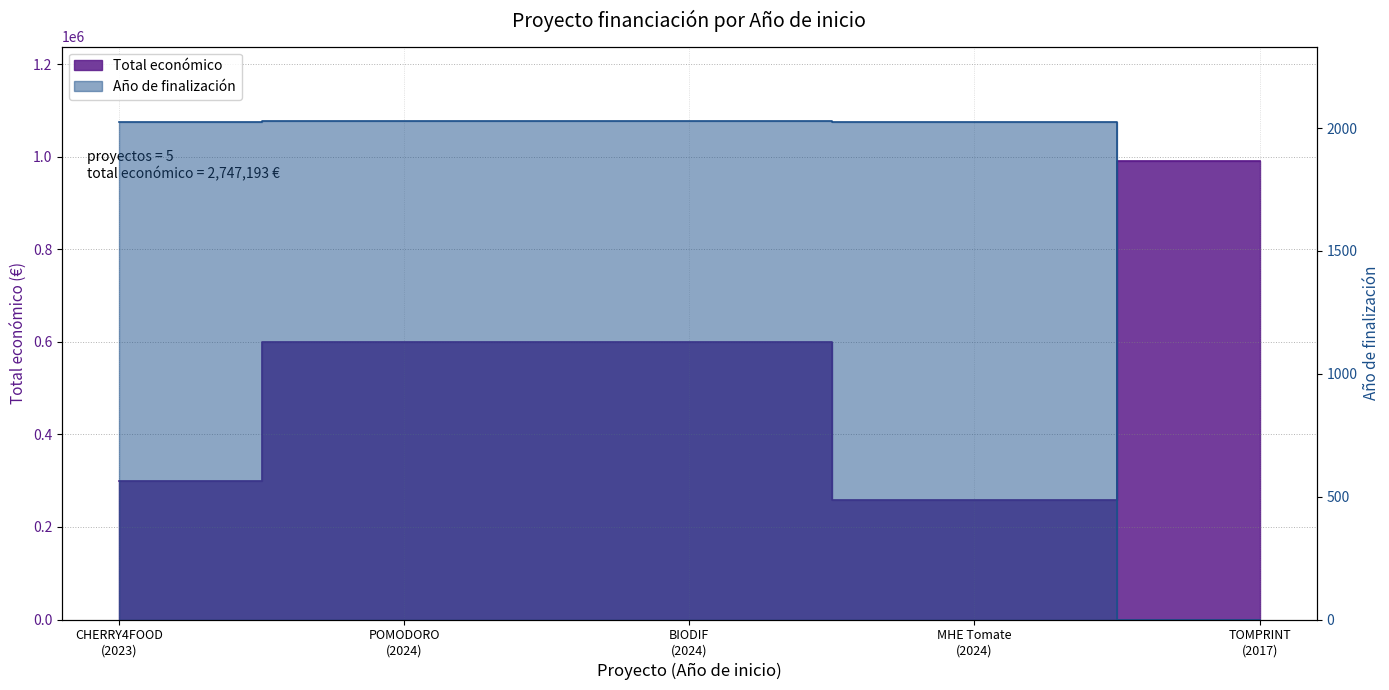

Does the chart have visible grid lines?

Yes